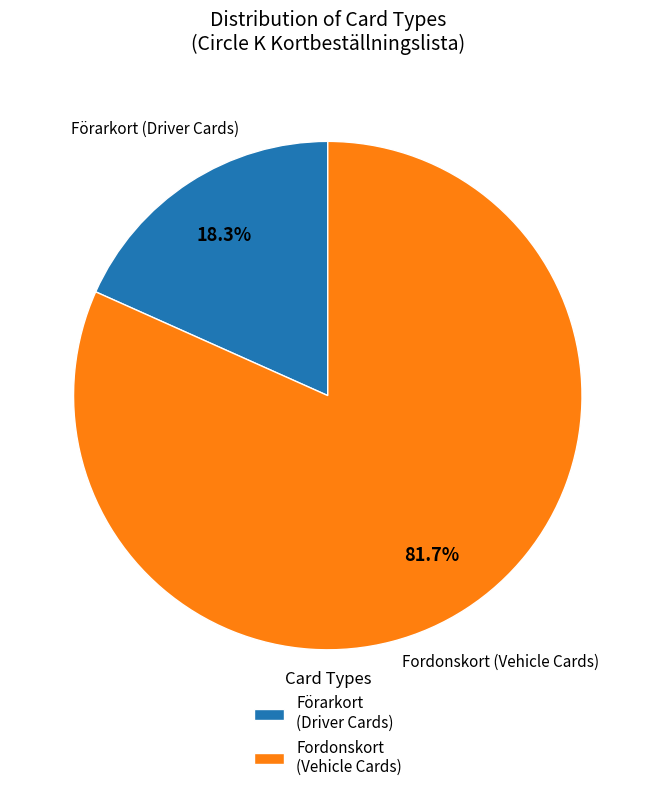

Is there a majority slice in this chart?

Yes